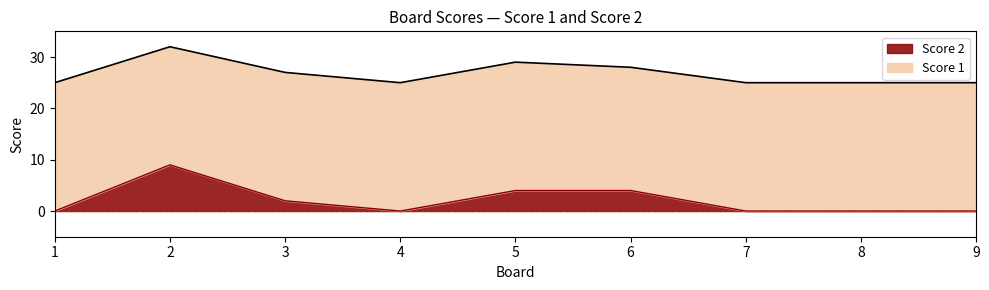

At which category does the data reach its first local peak?

2